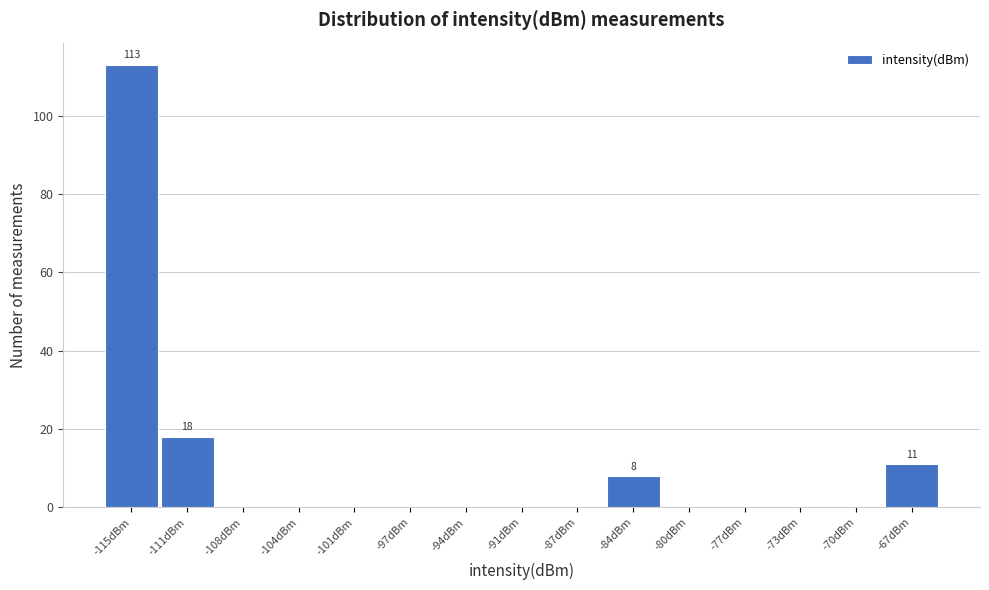

Which range on the x-axis has the tallest bar?

-116.5 to -113.0